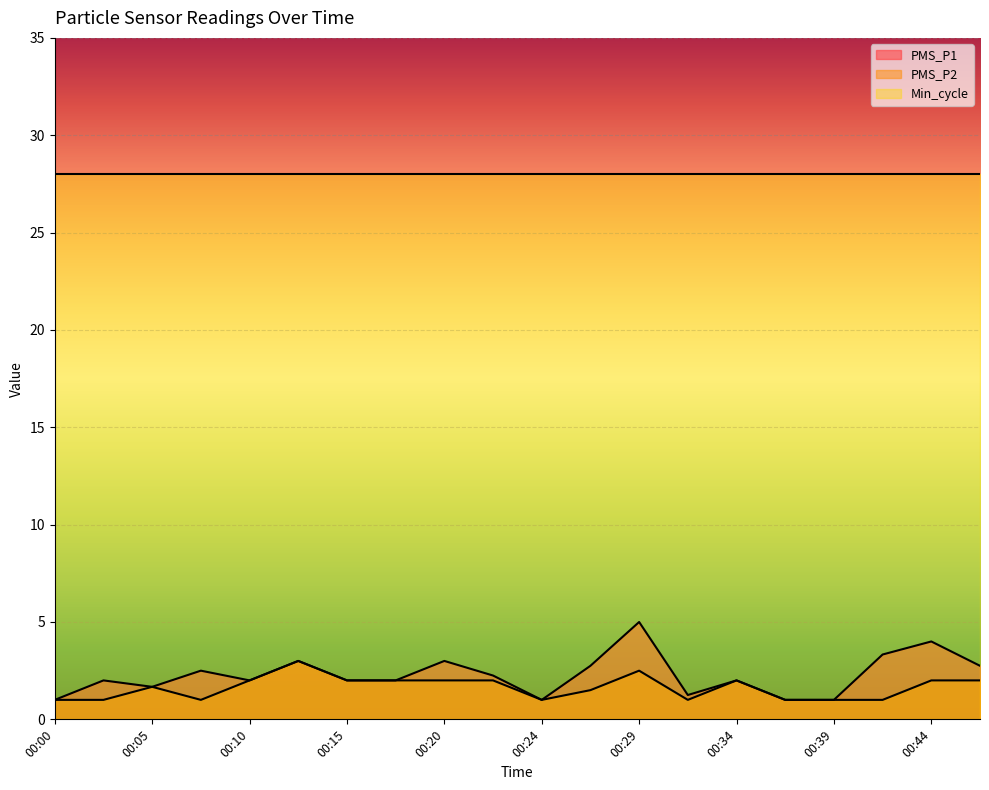

What is the difference between the maximum and second lowest values in the PMS_P1 series?

4.0